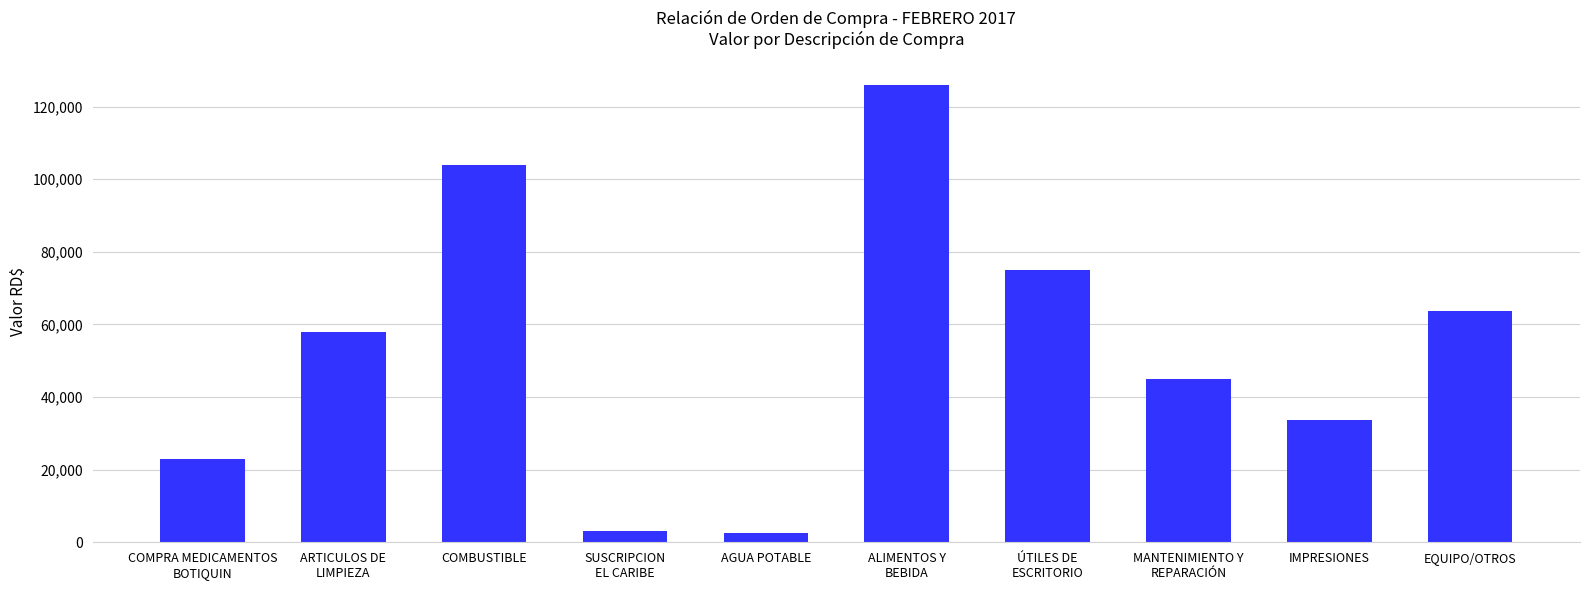

What position from the left is EQUIPO/OTROS?

10